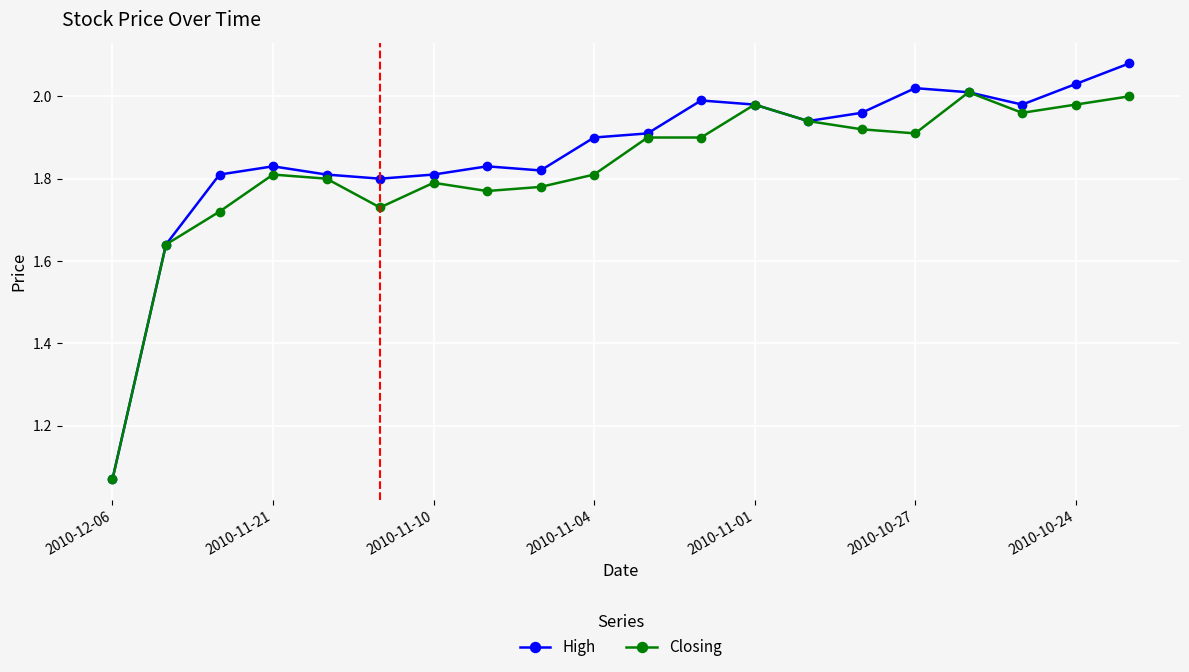

List the series in order of their peak value, lowest first.

Closing, High